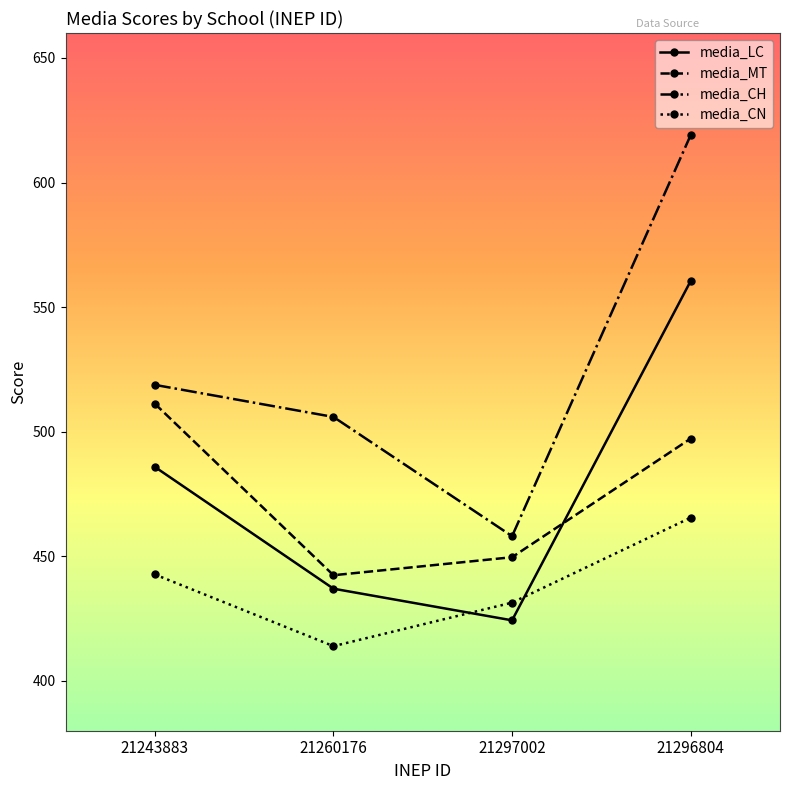

How many series are shown in this chart?

4